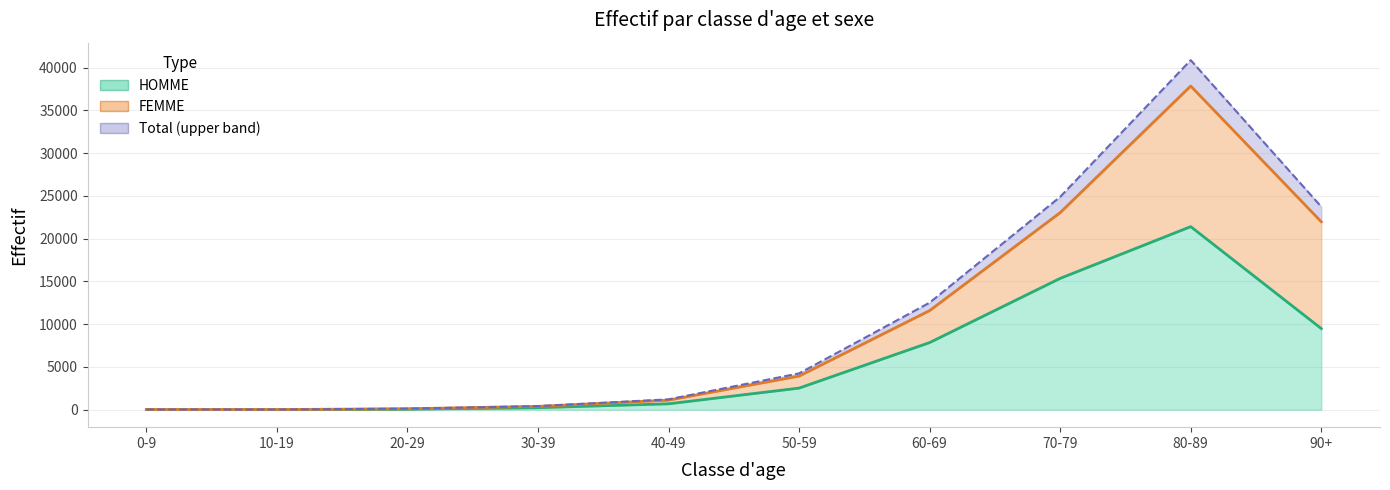

What is the average value?

5765